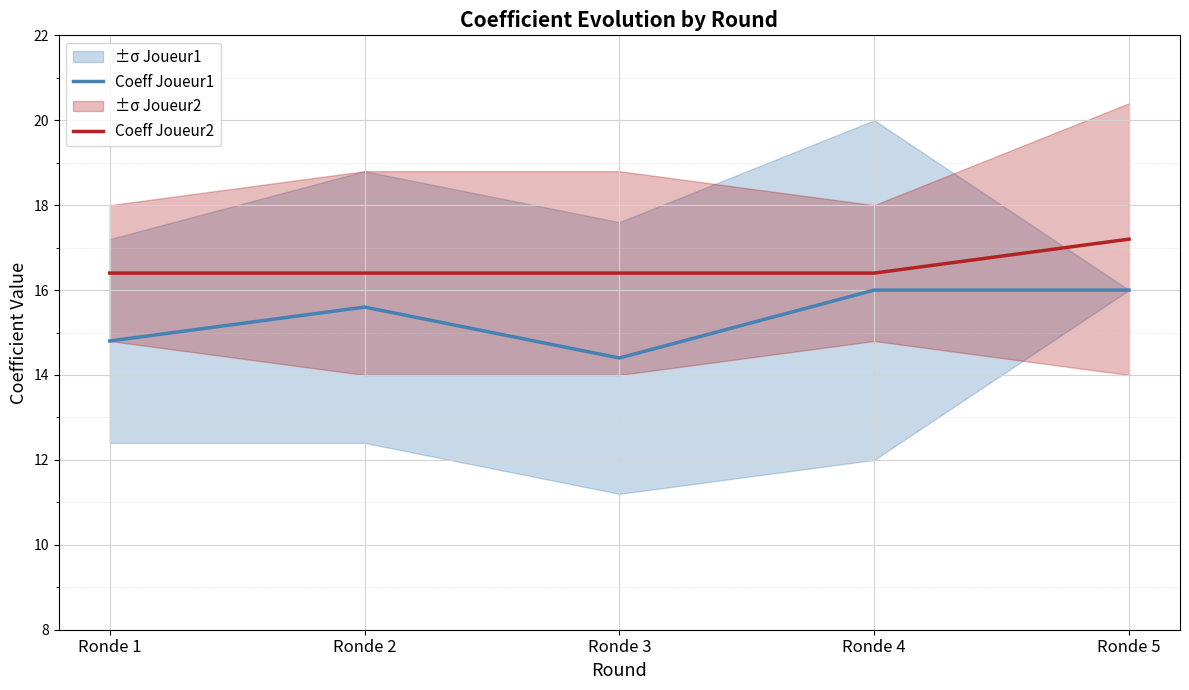

At which label does Coeff Joueur1 reach its peak?

Ronde 4